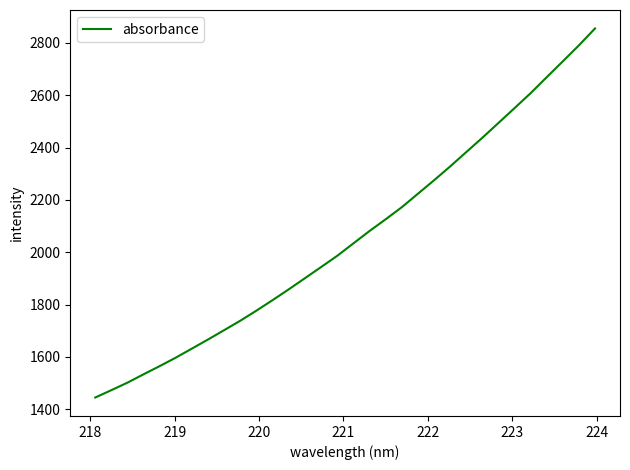

What is the difference between the maximum and minimum values?

1410.6